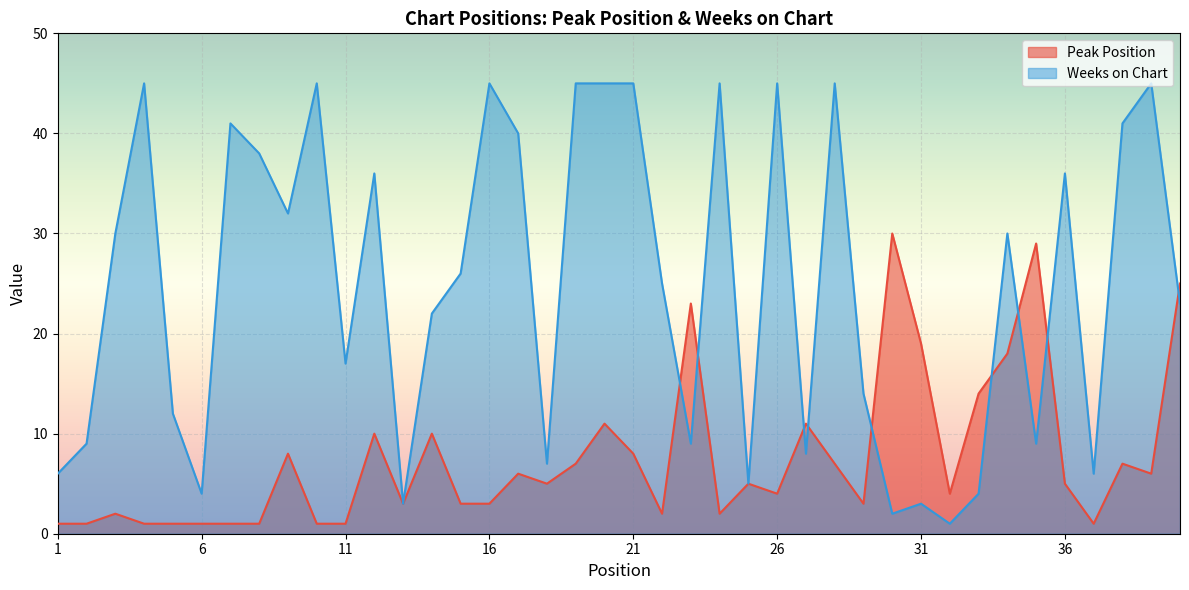

The value of Peak Position at 19 is 7. True or false?

True